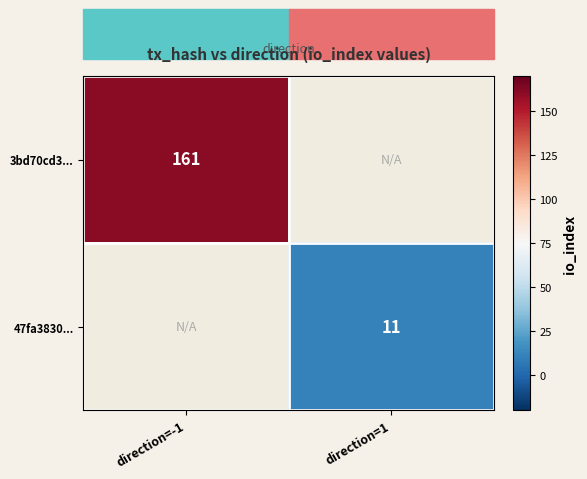

Is it true that 47fa3830... equals 5 at direction=1?

False